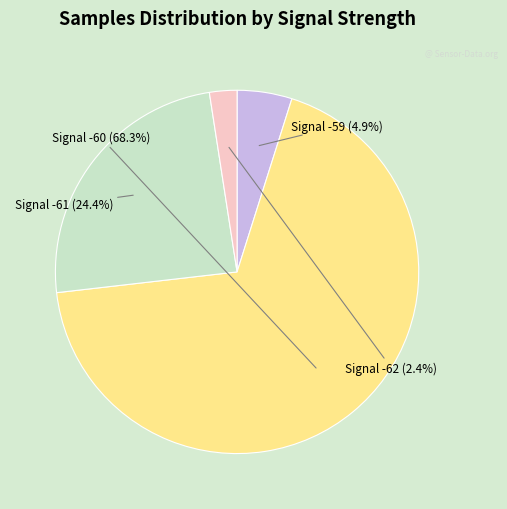

Is there any slice that represents more than half of the pie?

Yes